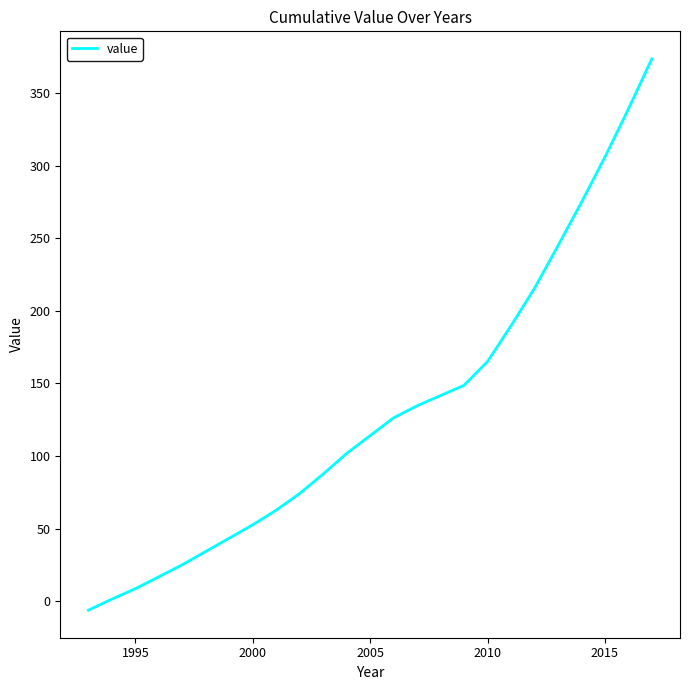

What is the maximum value shown in the chart?

373.6